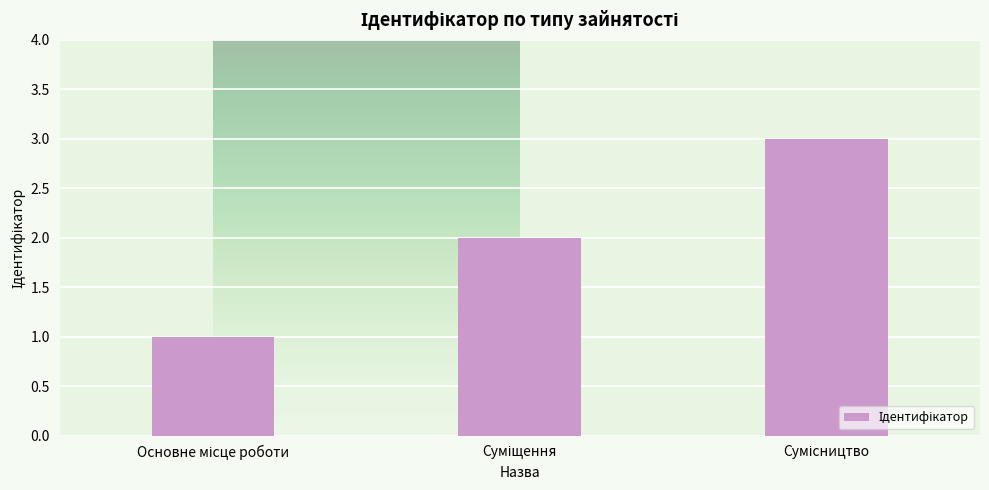

What is the difference between the maximum and second lowest values?

1